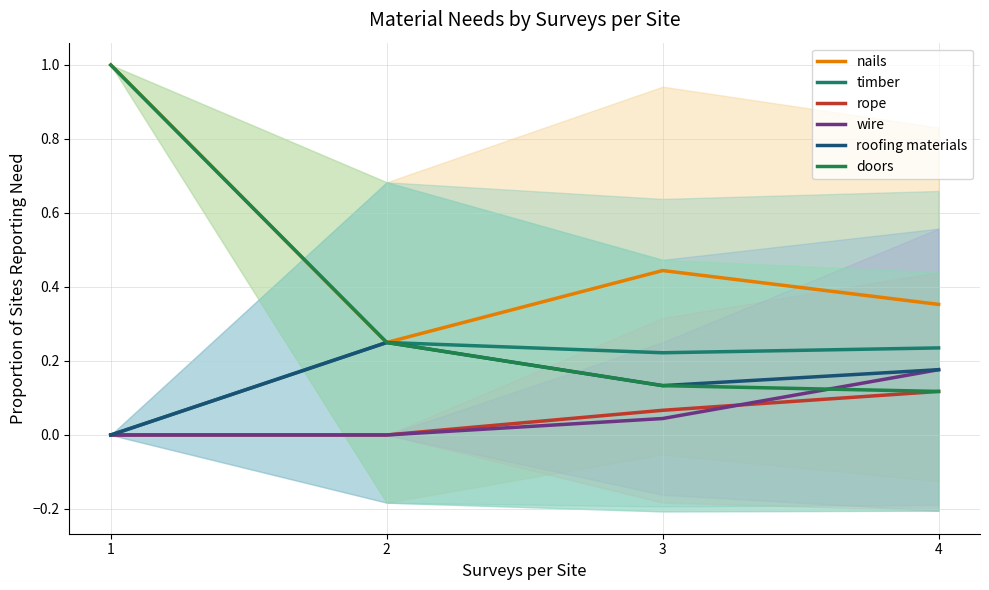

True or false: roofing materials and doors cross at least once.

False